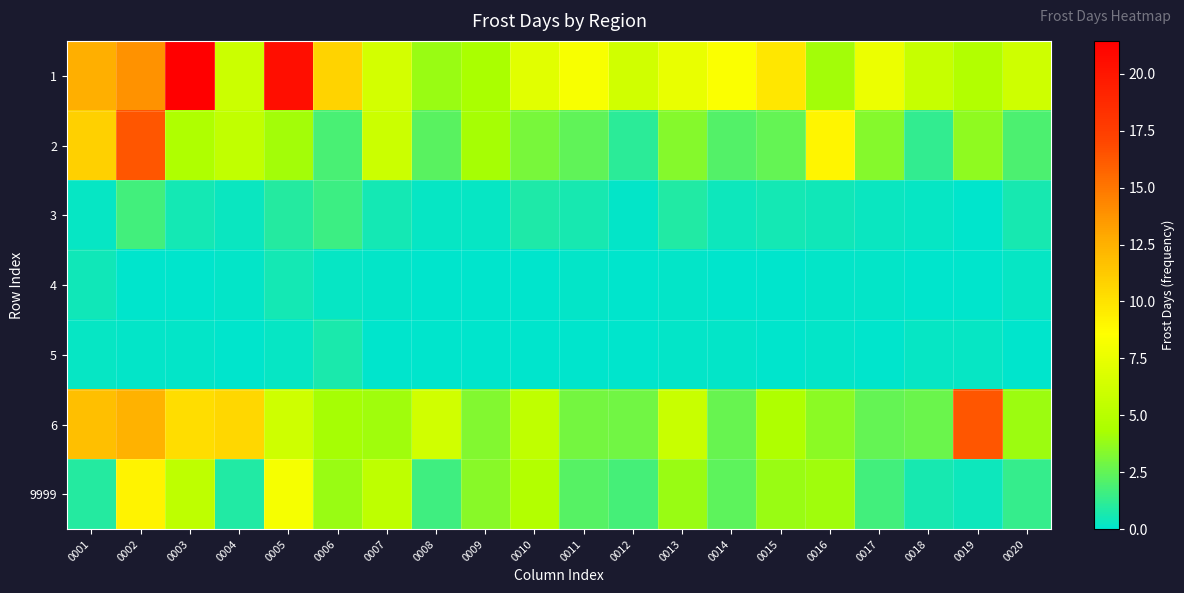

What is the total value across all series at 0009?

15.6